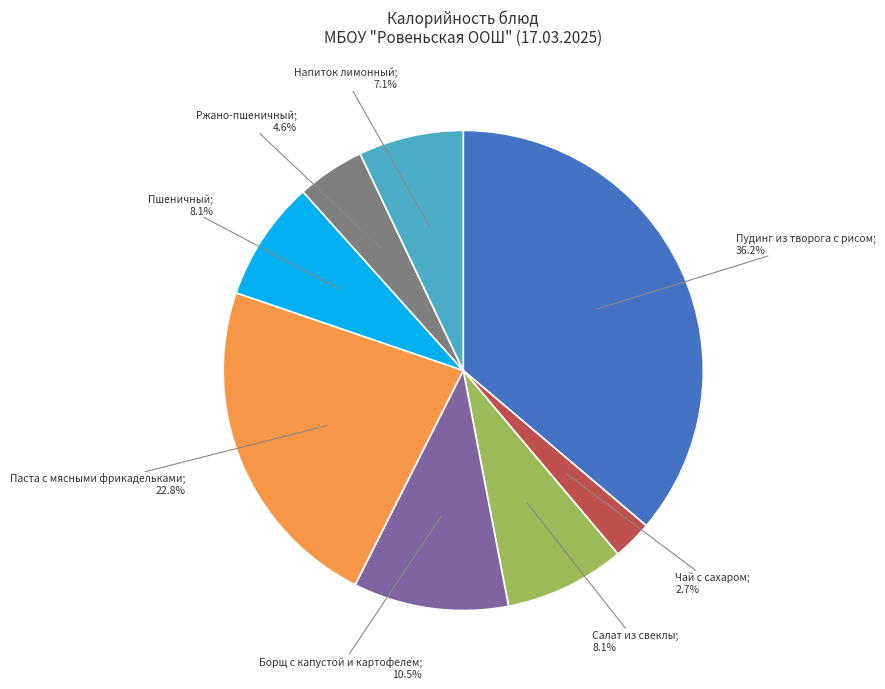

Is there any slice that represents more than half of the pie?

No